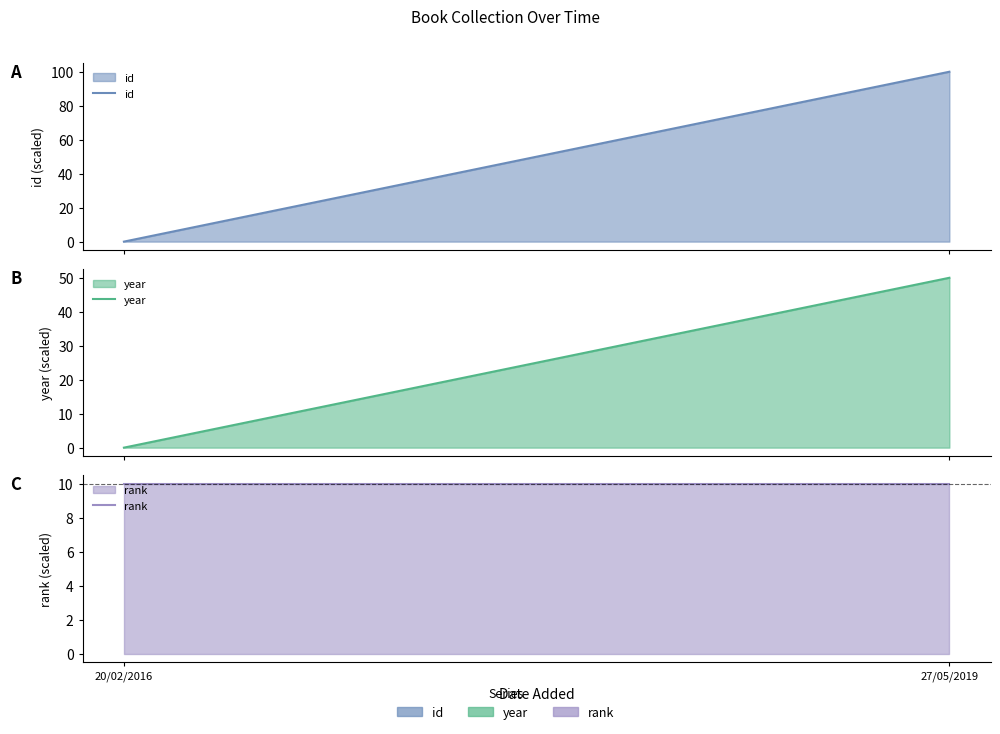

What is the sum of the rank values at 20/02/2016 and 27/05/2019?

20.0